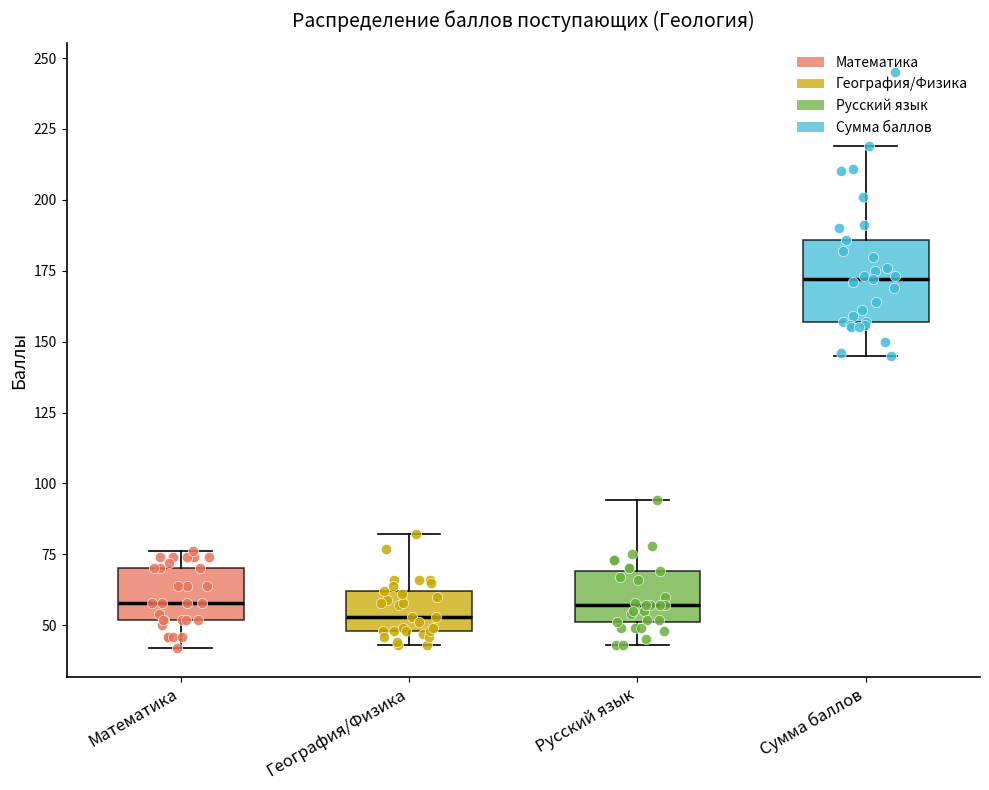

Reading left to right, read every box against the y-axis: the position of its median line, the range the box covers, and the ends of its whiskers. The values are not printed on the chart, so give them approximately, as read against the axis.

Математика: median 60, box 50 to 70, whiskers 40 to 75
География/Физика: median 55, box 50 to 60, whiskers 45 to 80
Русский язык: median 55, box 50 to 70, whiskers 45 to 95
Сумма баллов: median 170, box 155 to 185, whiskers 145 to 220